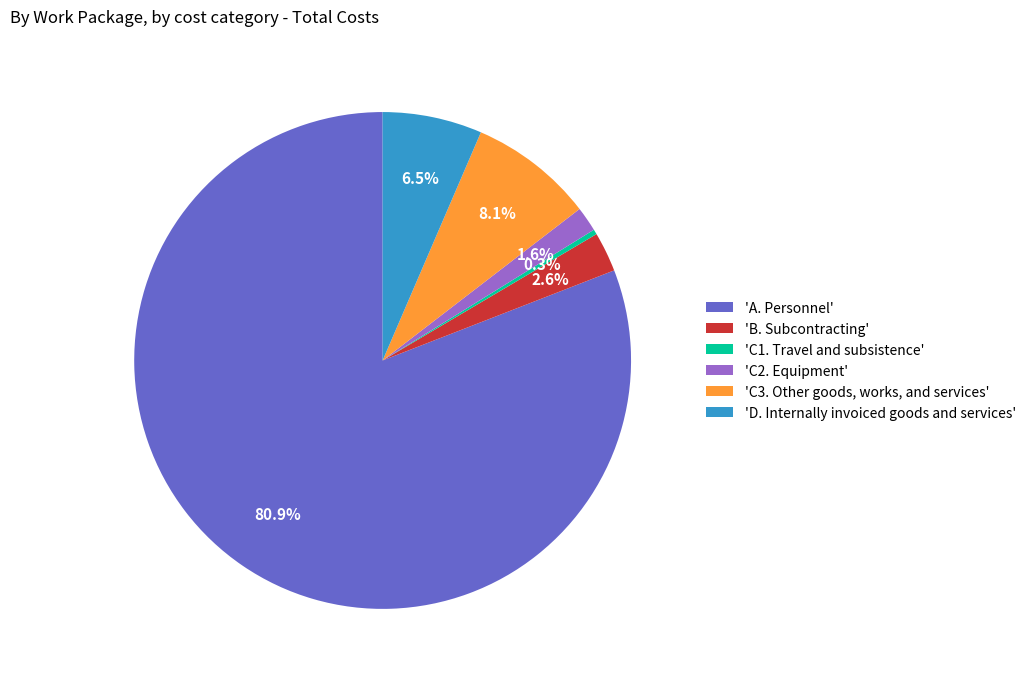

Does 'A. Personnel' account for over 50% of the chart?

Yes